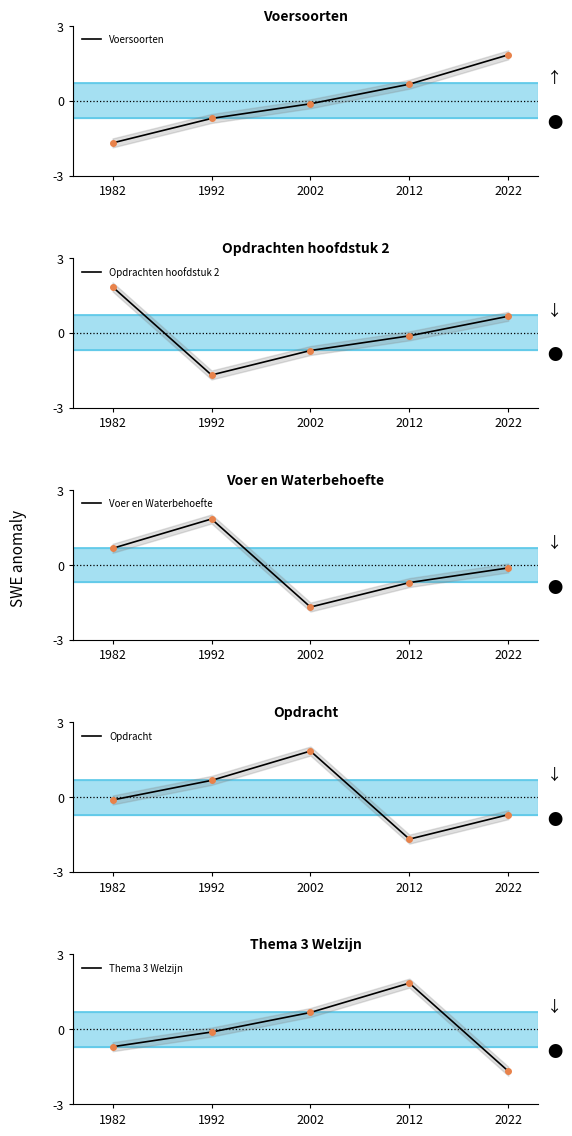

Where is Thema 3 Welzijn nearest to the value 0?

1992